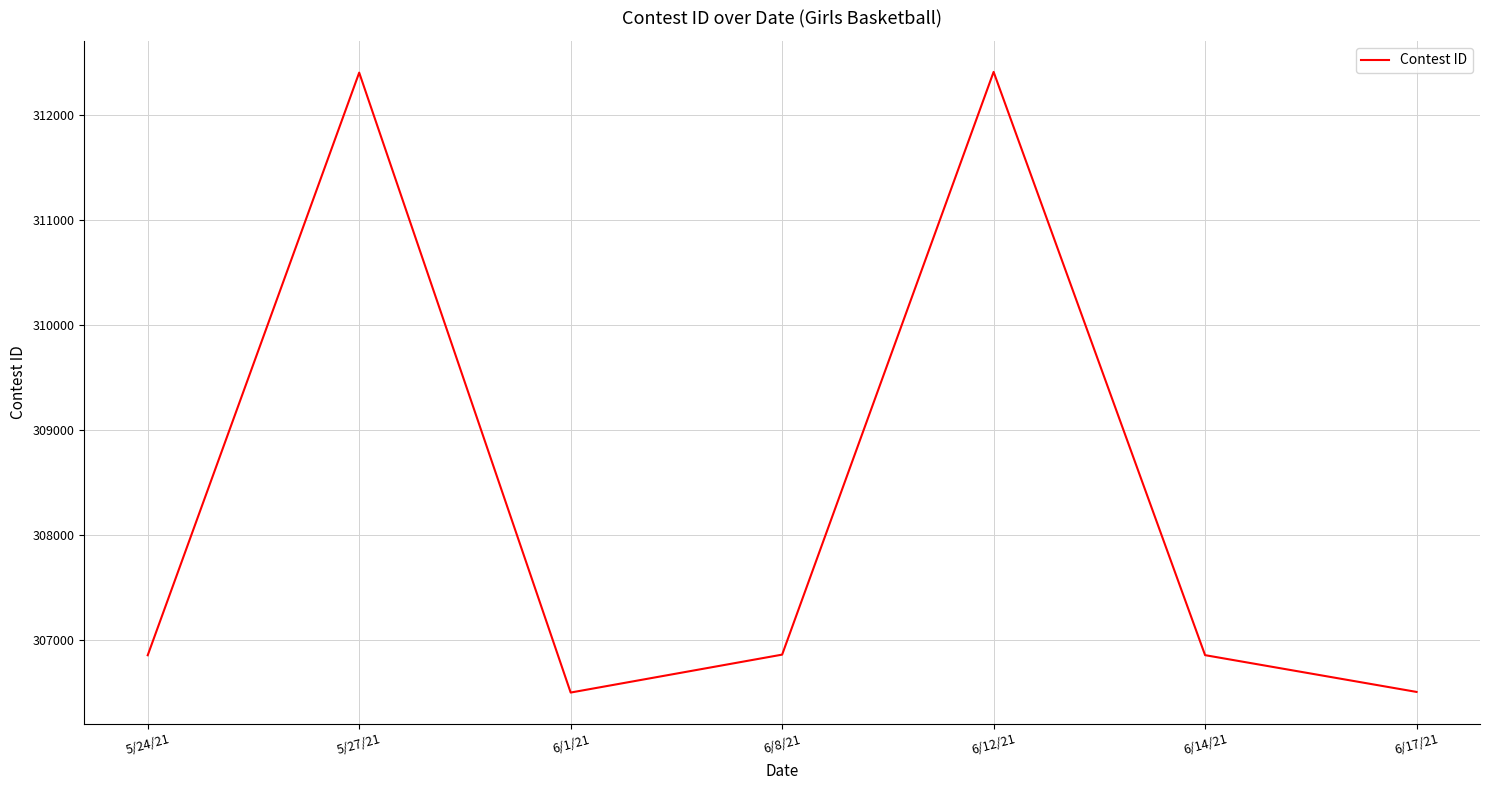

Which has a higher value, 6/12/21 or 6/14/21?

6/12/21